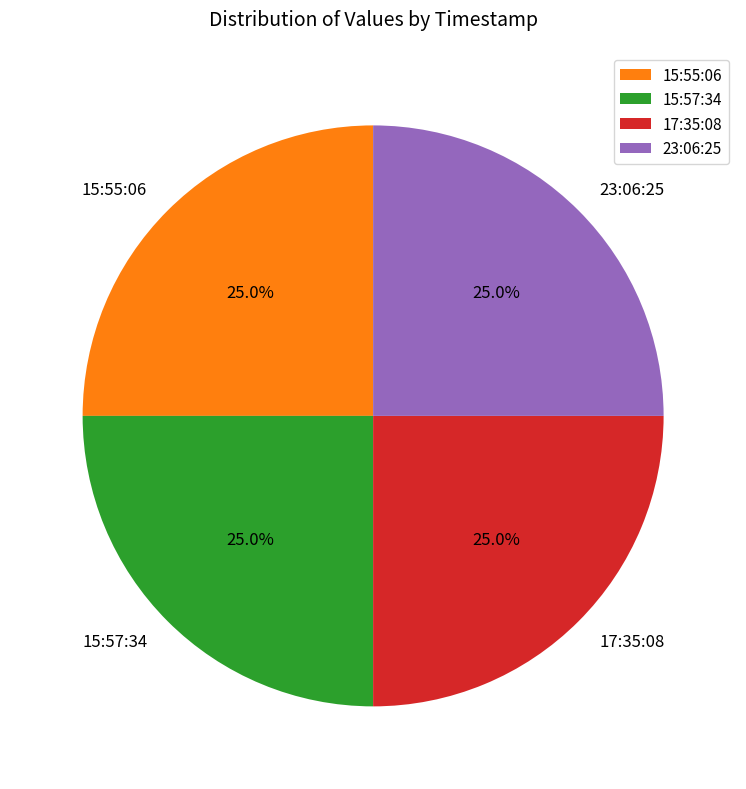

Is there any slice that represents more than half of the pie?

No